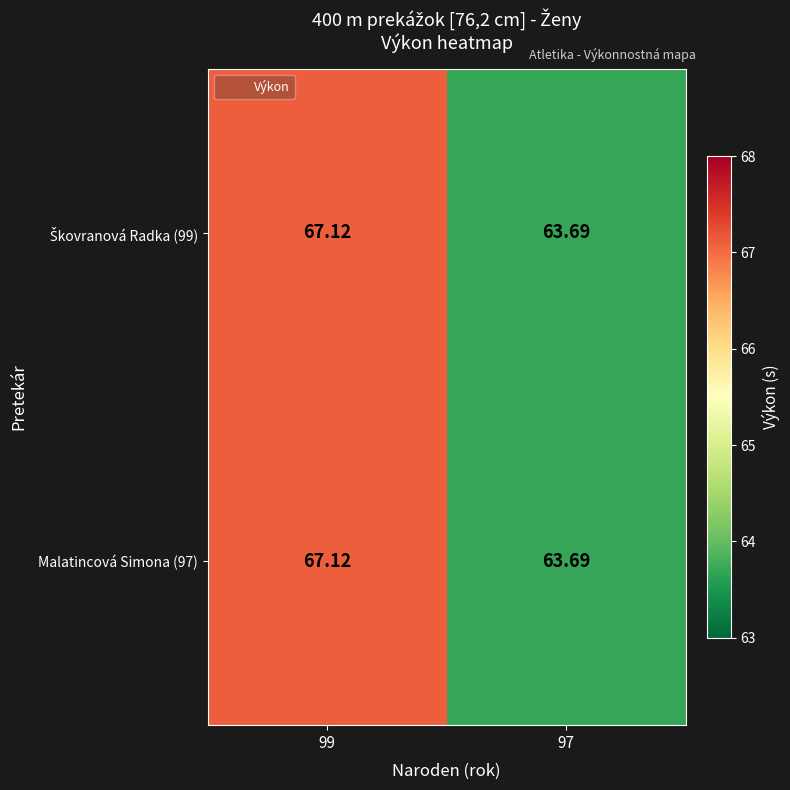

How many data points does each series have?

2